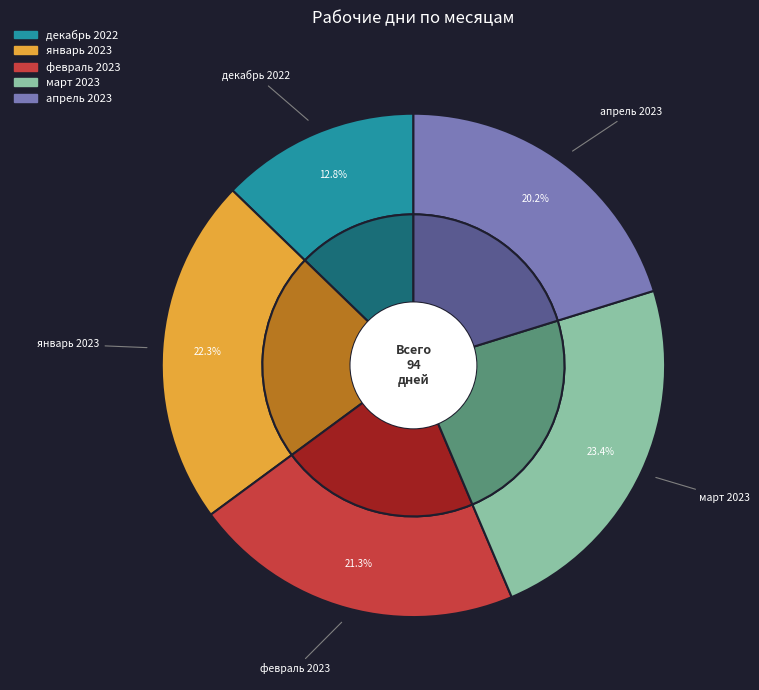

How much of the chart is everything except февраль 2023?

78.7%